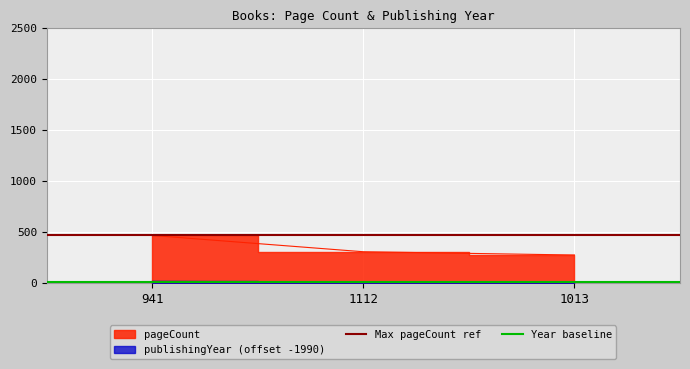

How many lines are shown in the chart?

2